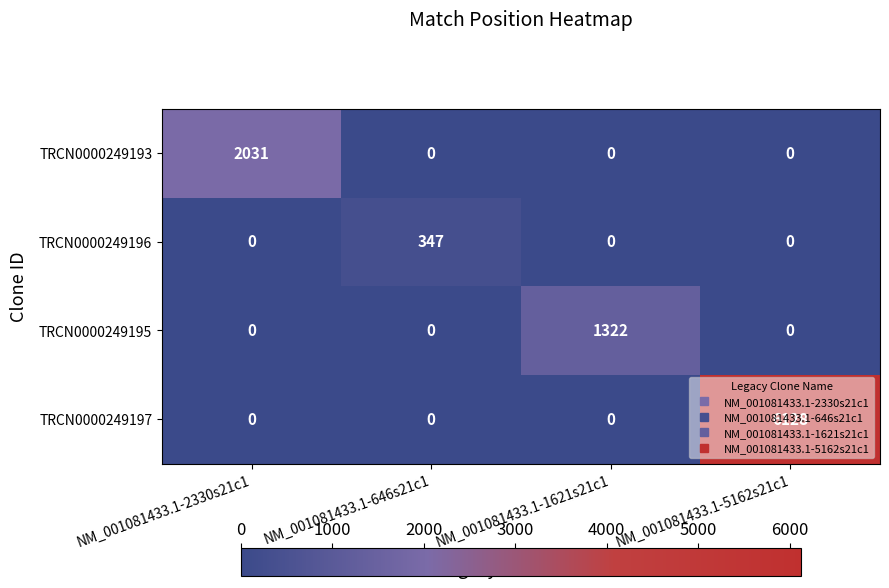

At which category is the sum across all series the highest?

NM_001081433.1-5162s21c1